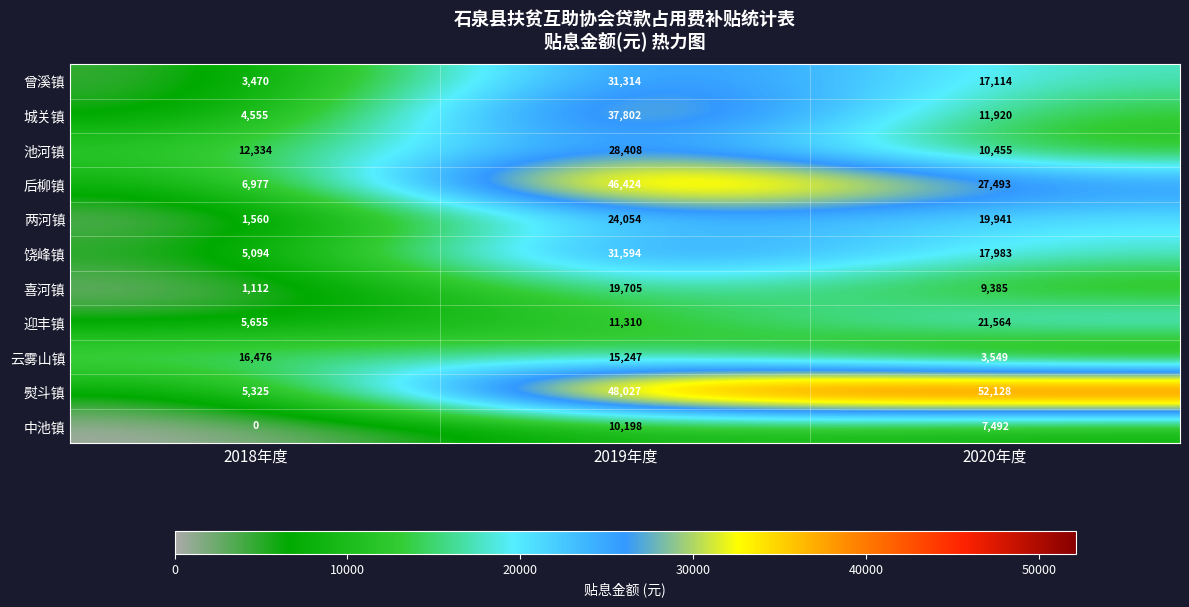

What is the maximum value shown in the chart?

52128